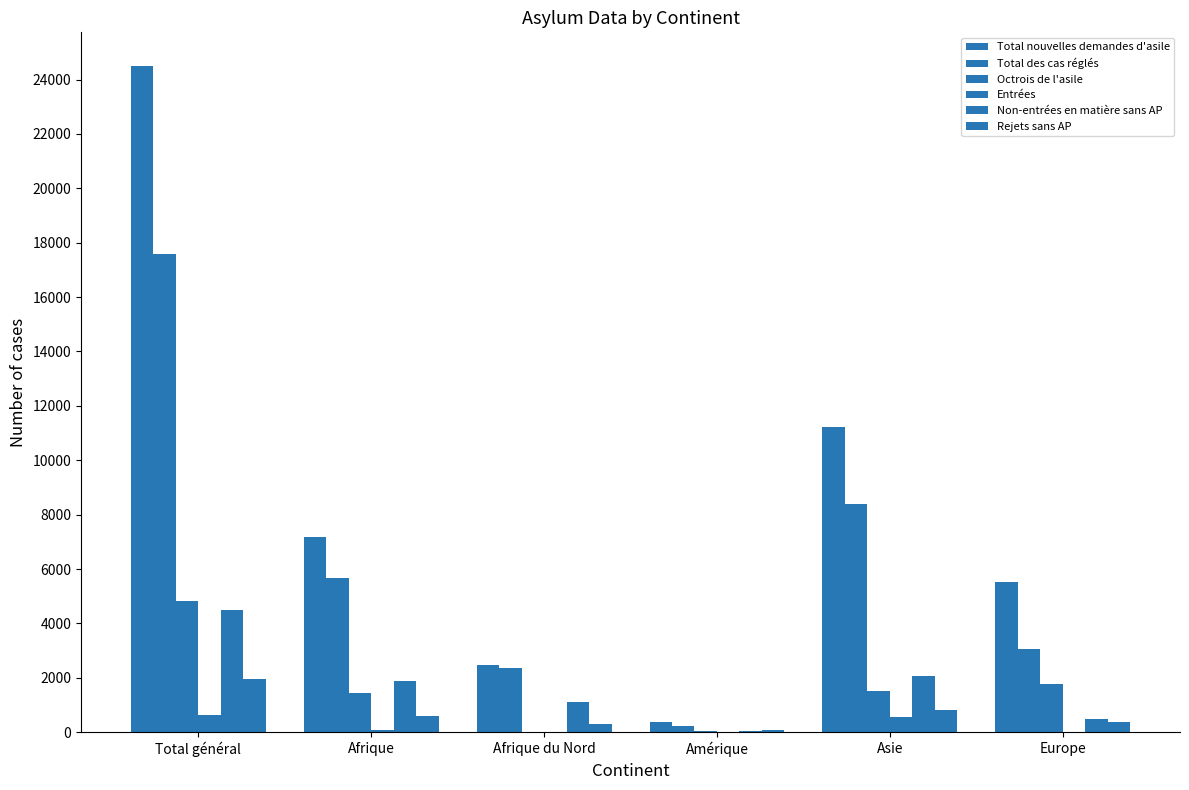

Count the number of categories in the chart.

6